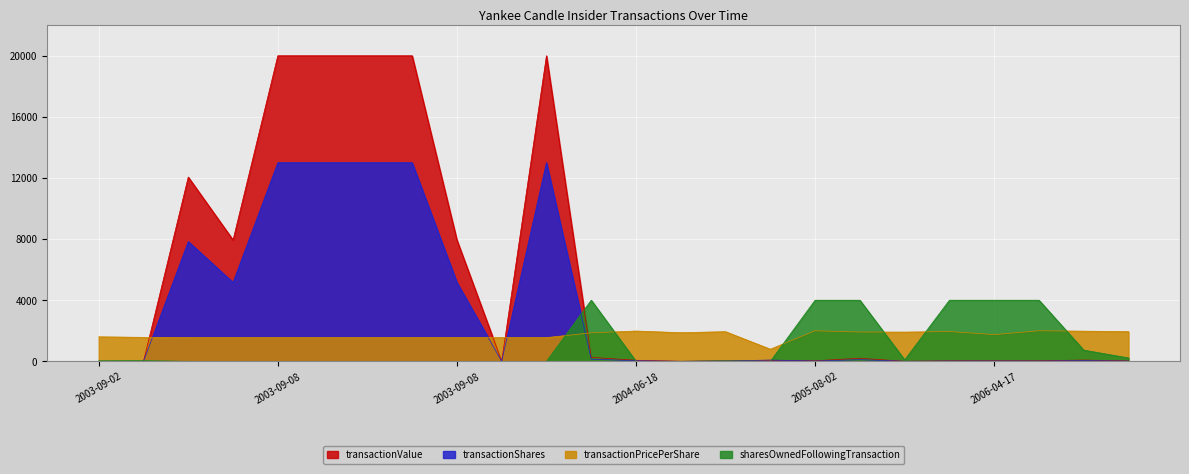

Is the value of transactionValue at 2003-09-08 greater than the value of transactionShares at 2006-02-15?

Yes